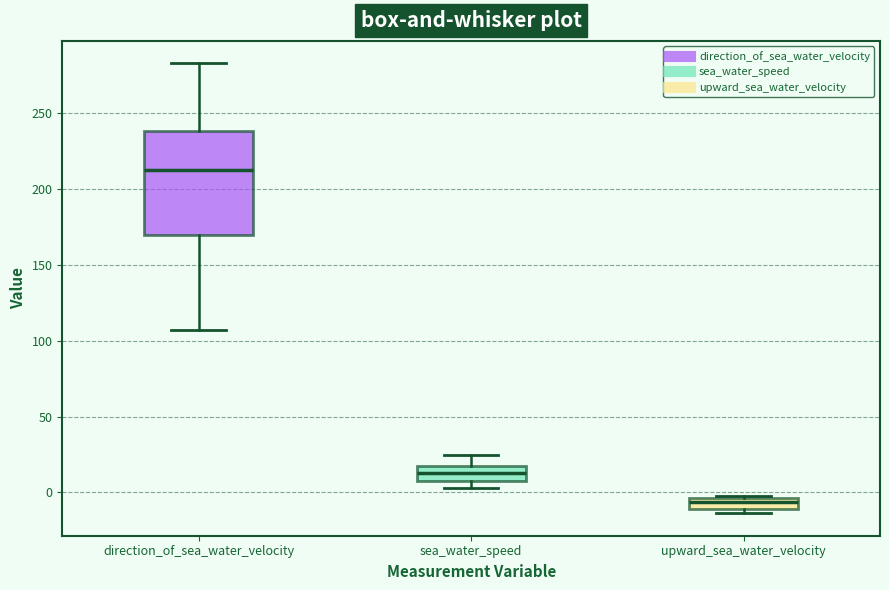

Comparing the boxes themselves (not the whiskers), which one is the tallest?

direction_of_sea_water_velocity